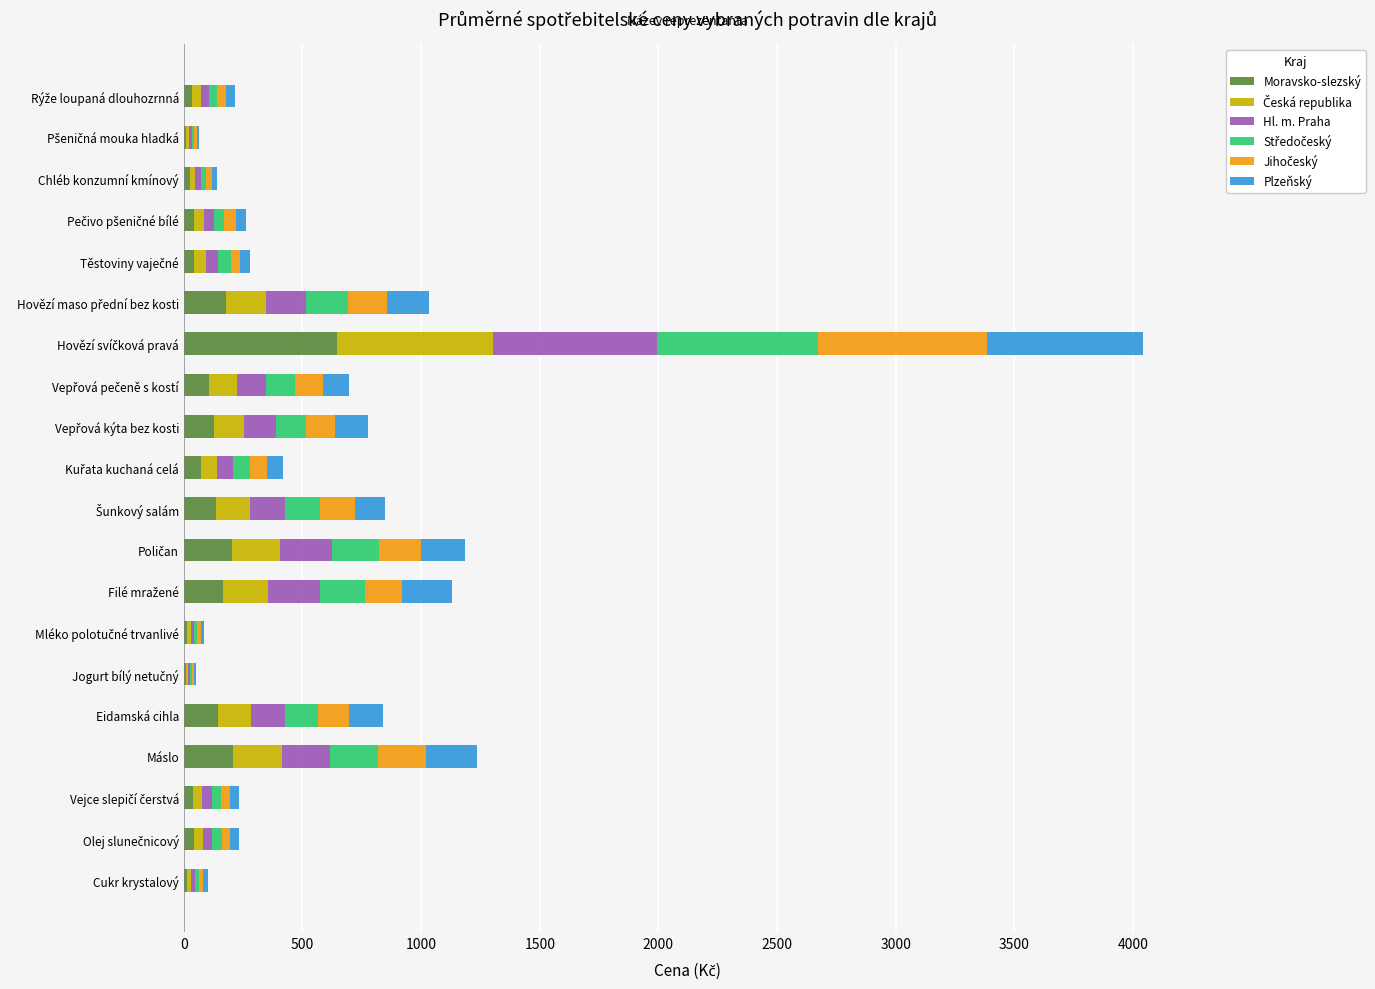

Where is Moravsko-slezský nearest to the value 327?

Máslo